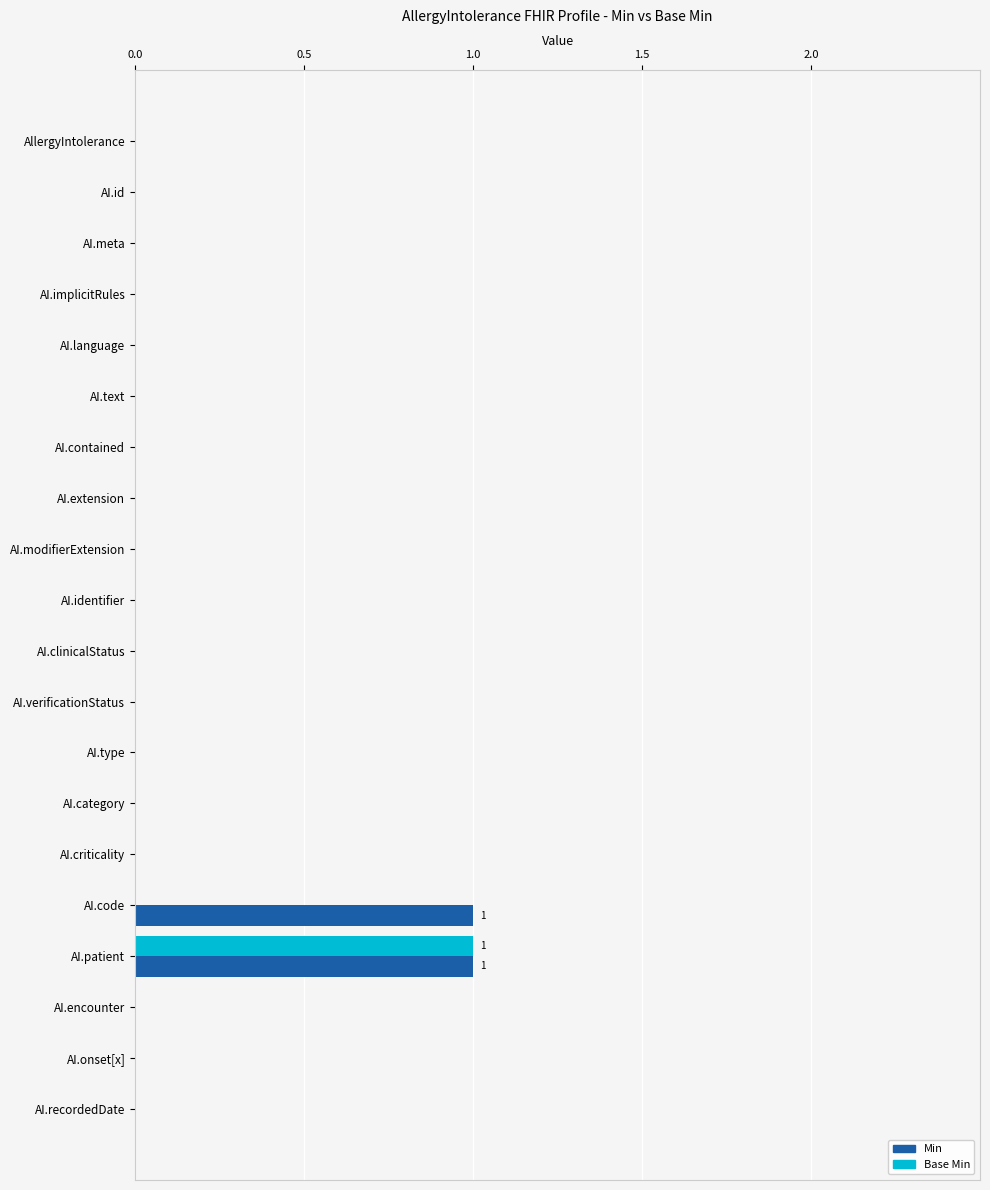

Is it true that Min equals -1 at AI.text?

False